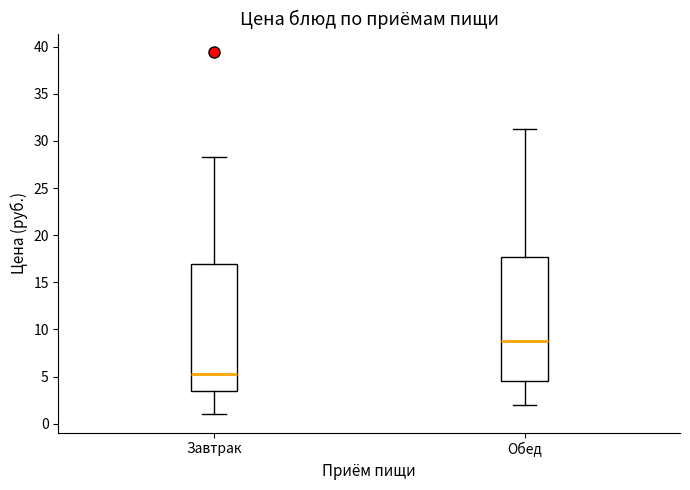

Which box has the highest median line?

Обед